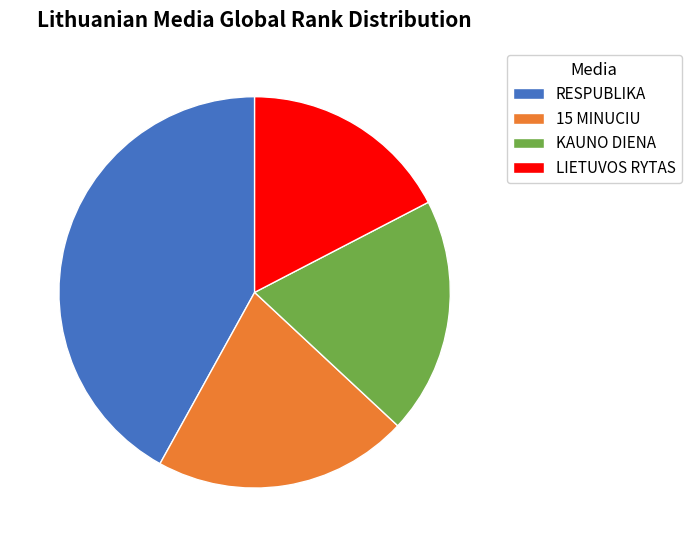

Is it true that RESPUBLIKA is 33% of the pie?

False